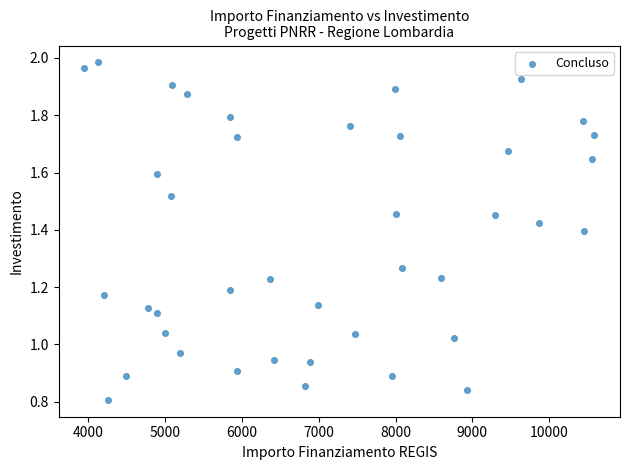

What is the range of X values (max minus min)?

6645.3